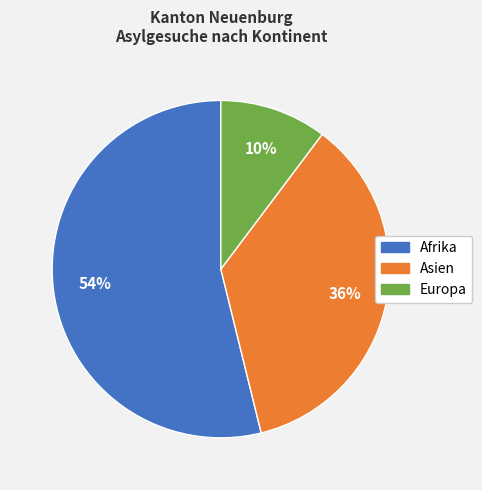

How many segments does this pie chart have?

3